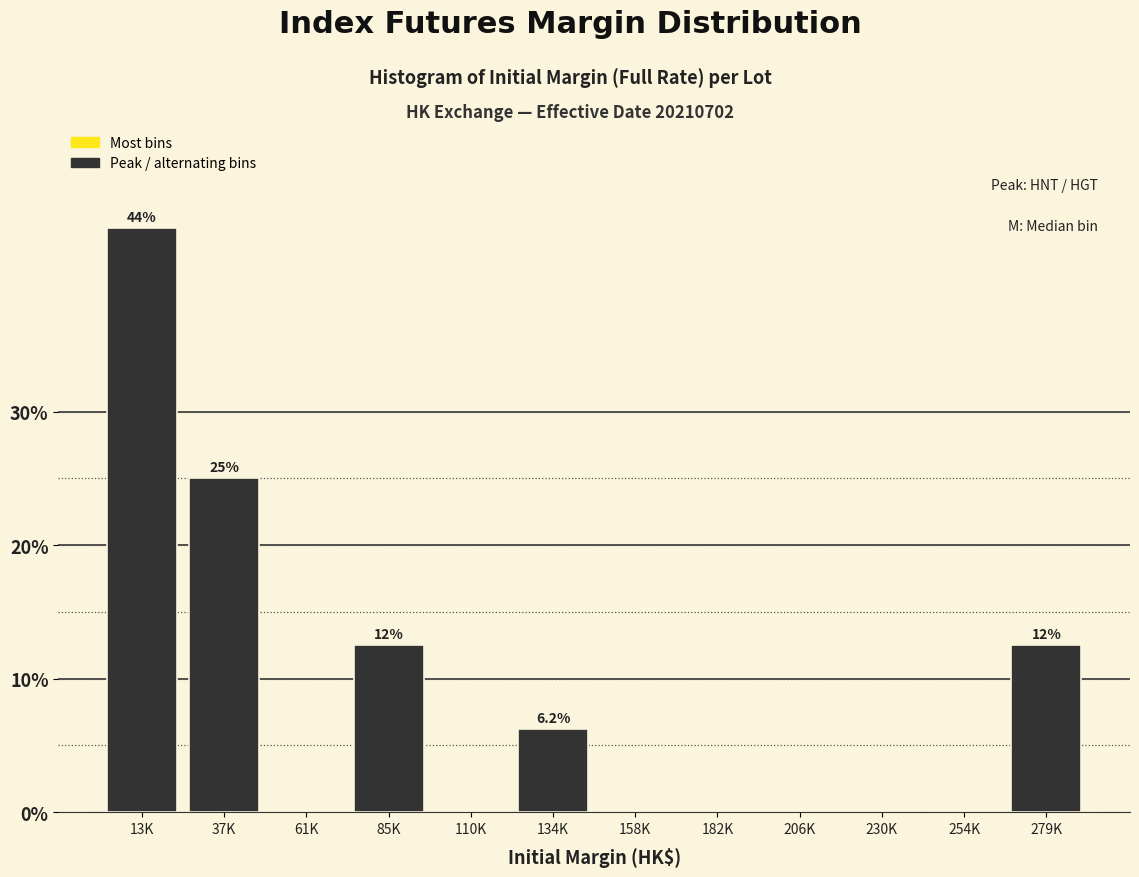

True or false: the data shows -18.6 at 61K.

False